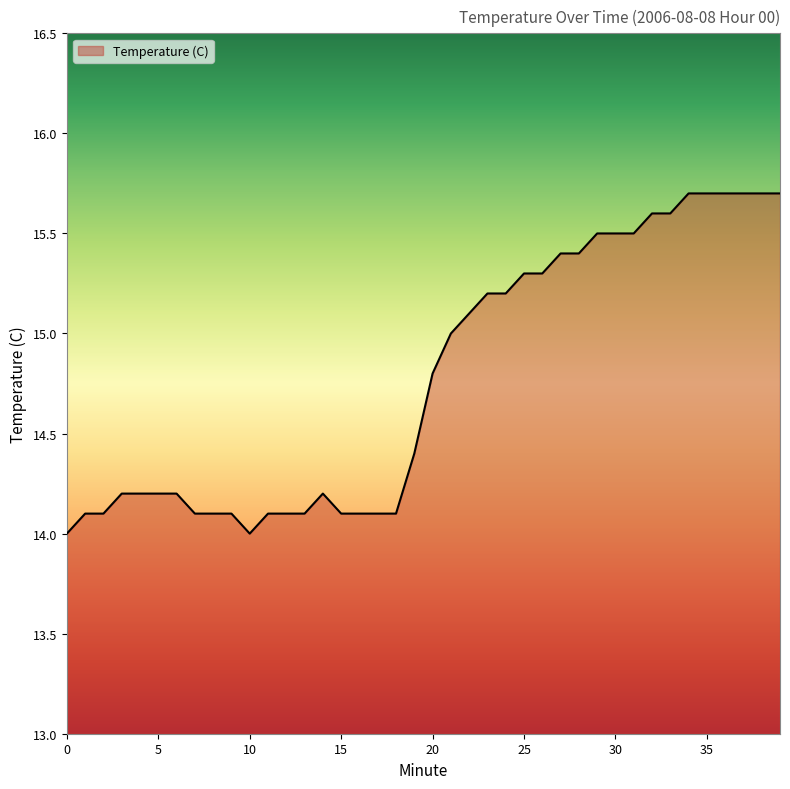

What is the difference between the maximum and minimum values?

1.7